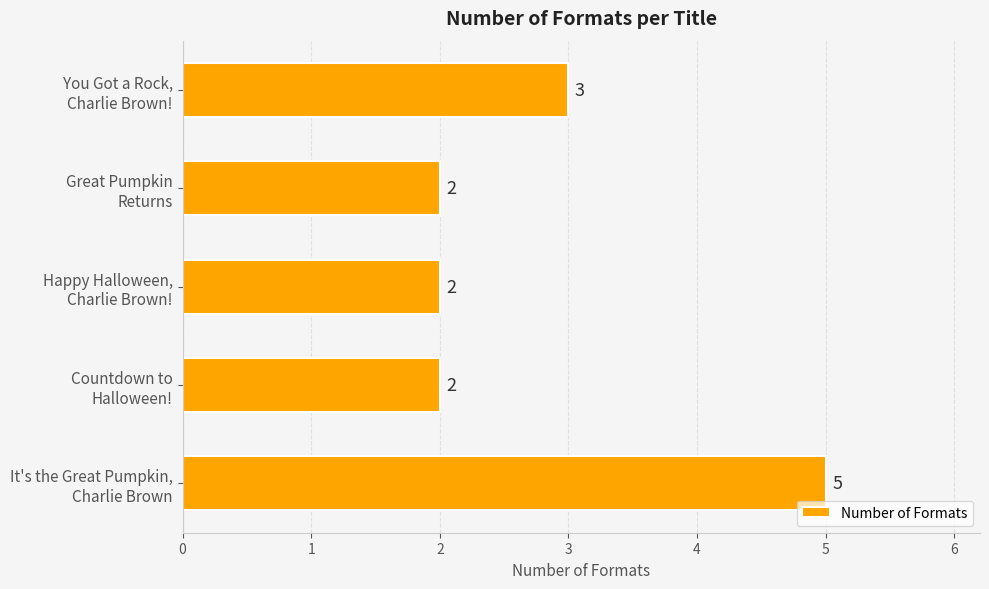

What is the sum of all values?

14